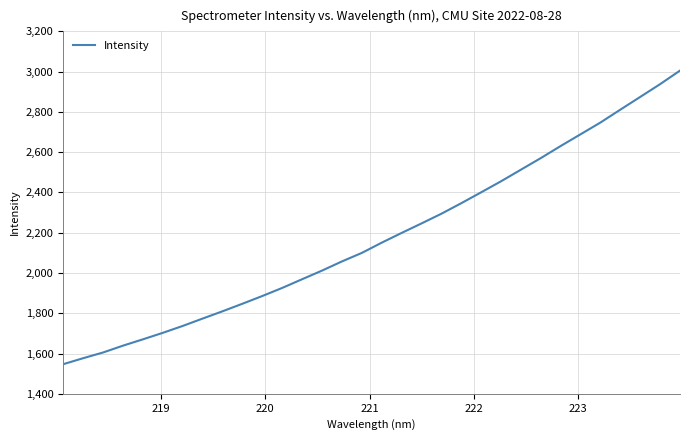

What is the smallest value displayed?

1547.0